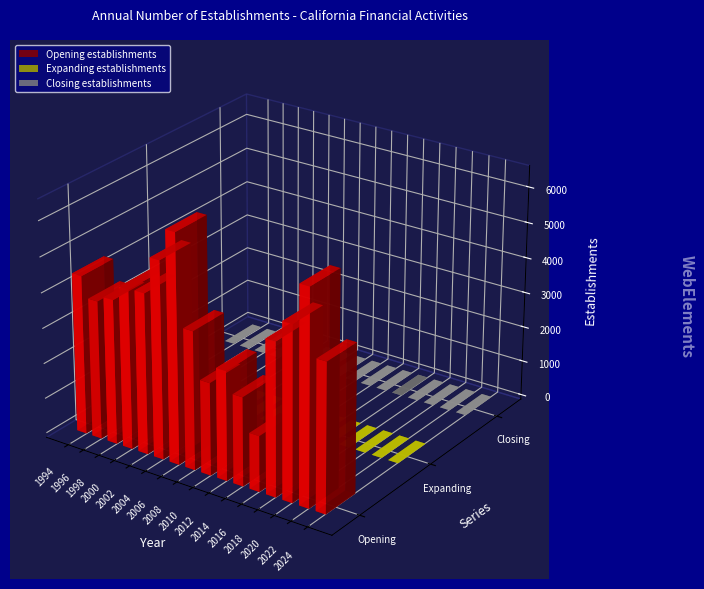

Reading left to right, transcribe all the data shown in this chart.

Opening establishments: 1994=4486	1995=3856	1996=3913	1997=4035	1998=4086	1999=4573	2000=4511	2001=4519	2002=4540	2003=5042	2004=5575	2005=6105	2006=6461	2007=5196	2008=3905	2009=2591	2010=2611	2011=2650	2012=3088	2013=2875	2014=2507	2015=2071	2016=1575	2017=1809	2018=4316	2019=4674	2020=4924	2021=5188	2022=6053	2023=5215	2024=4199
Expanding establishments: 1994=0	1995=0	1996=0	1997=0	1998=0	1999=0	2000=0	2001=0	2002=0	2003=0	2004=0	2005=0	2006=0	2007=0	2008=0	2009=0	2010=0	2011=0	2012=0	2013=0	2014=0	2015=0	2016=0	2017=0	2018=0	2019=0	2020=0	2021=0	2022=0	2023=0	2024=0
Closing establishments: 1994=0	1995=0	1996=0	1997=0	1998=0	1999=0	2000=0	2001=0	2002=0	2003=0	2004=0	2005=0	2006=0	2007=0	2008=0	2009=0	2010=0	2011=0	2012=0	2013=0	2014=0	2015=0	2016=0	2017=0	2018=0	2019=0	2020=0	2021=0	2022=0	2023=0	2024=0